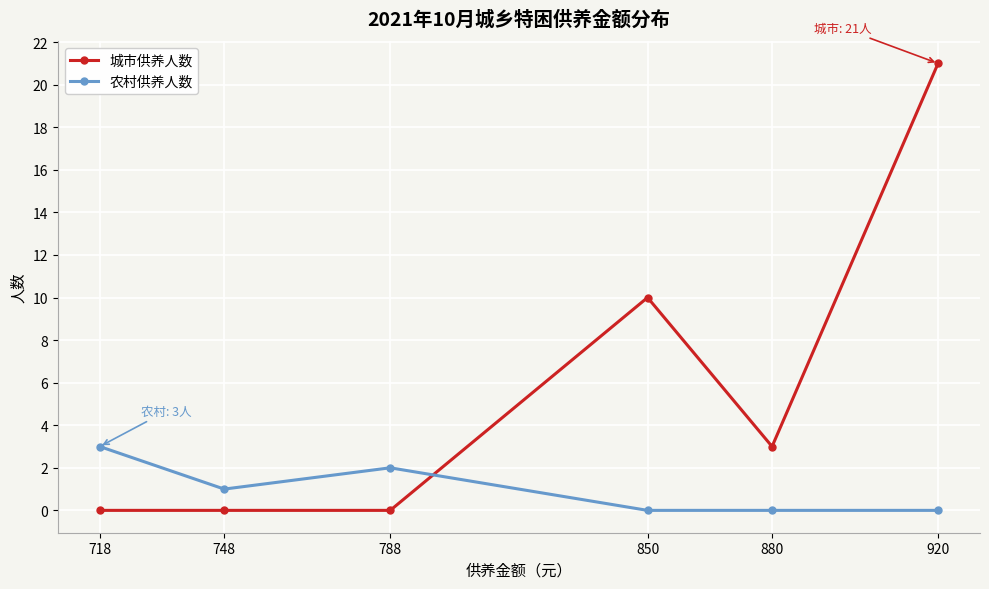

What is the average value of the 城市供养人数 series?

6